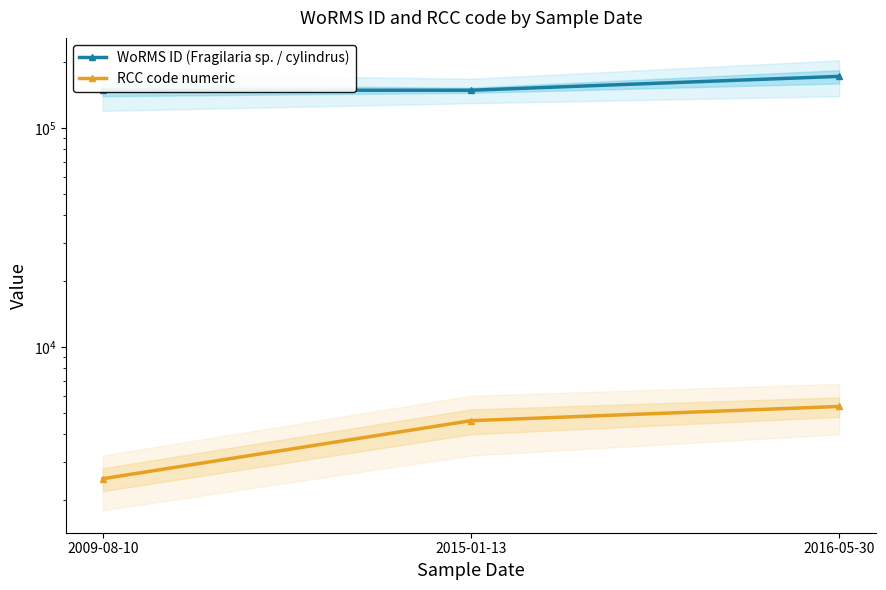

What is the value of the RCC code numeric point at the 3rd from the left?

5361